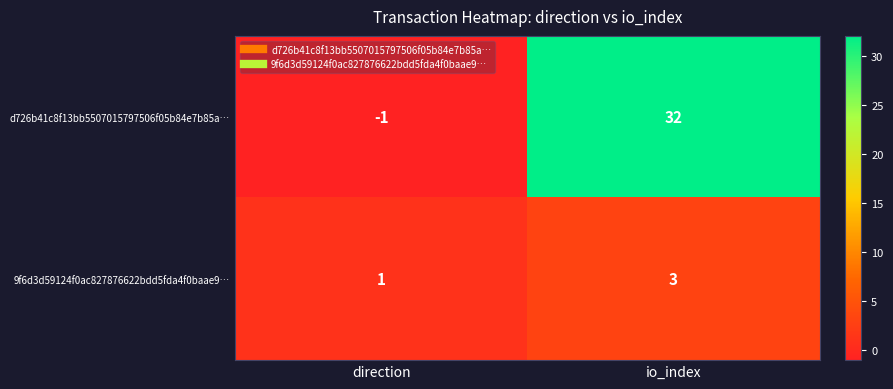

What is the difference between the highest and lowest values at io_index?

29